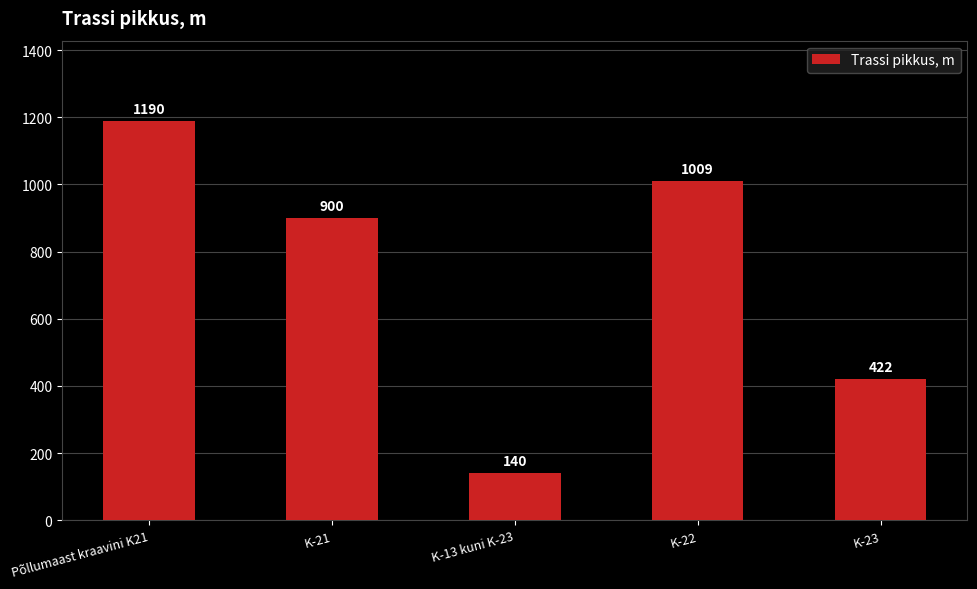

Reading left to right, what are all the values shown in this chart?

Põllumaast kraavini K21=1190	K-21=900	K-13 kuni K-23=140	K-22=1009	K-23=422